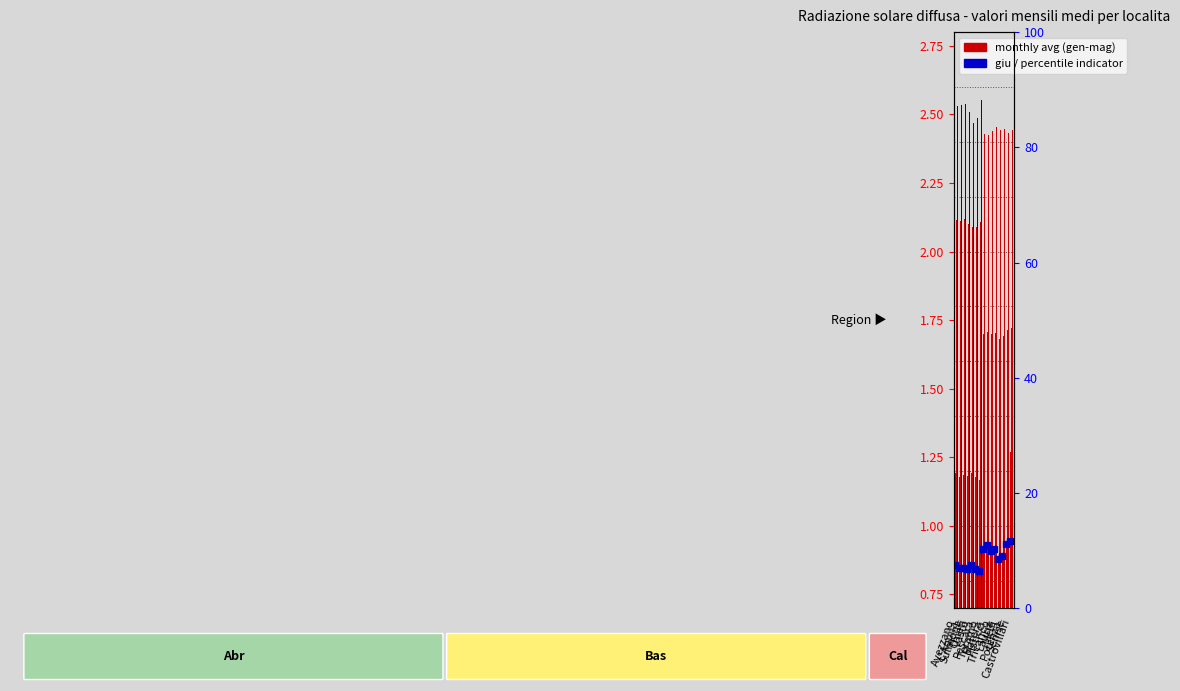

What is the approximate value of giu at Teramo?

2.6